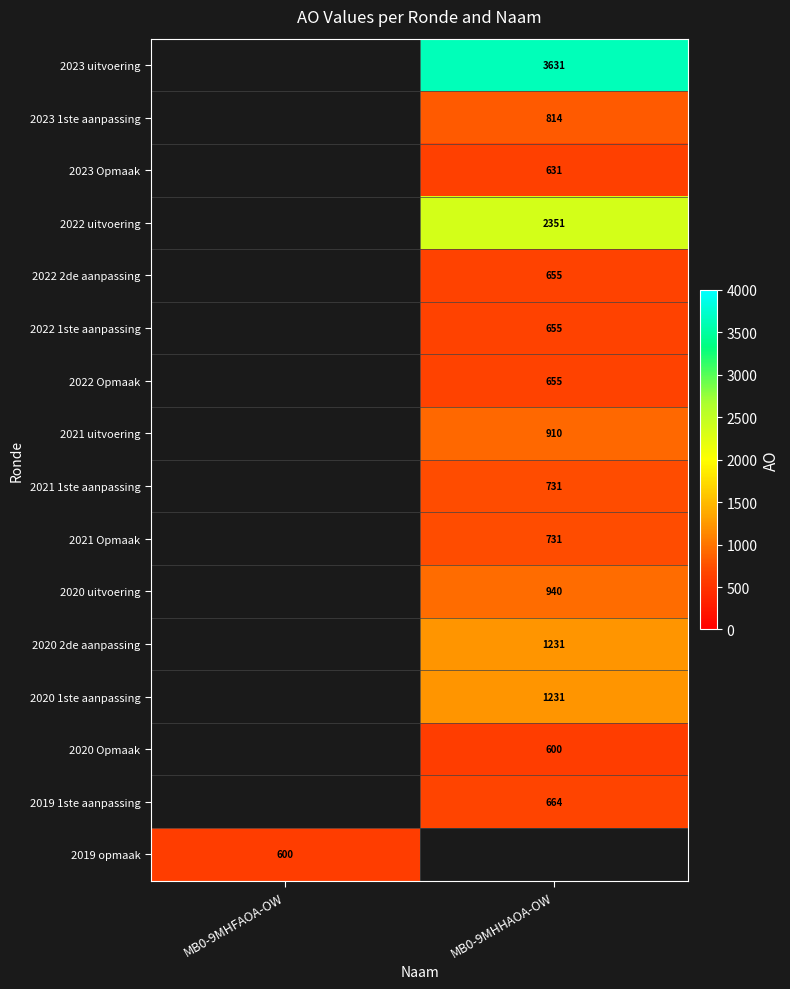

True or false: 2022 uitvoering has a value of 1079 at MB0-9MHHAOA-OW.

False